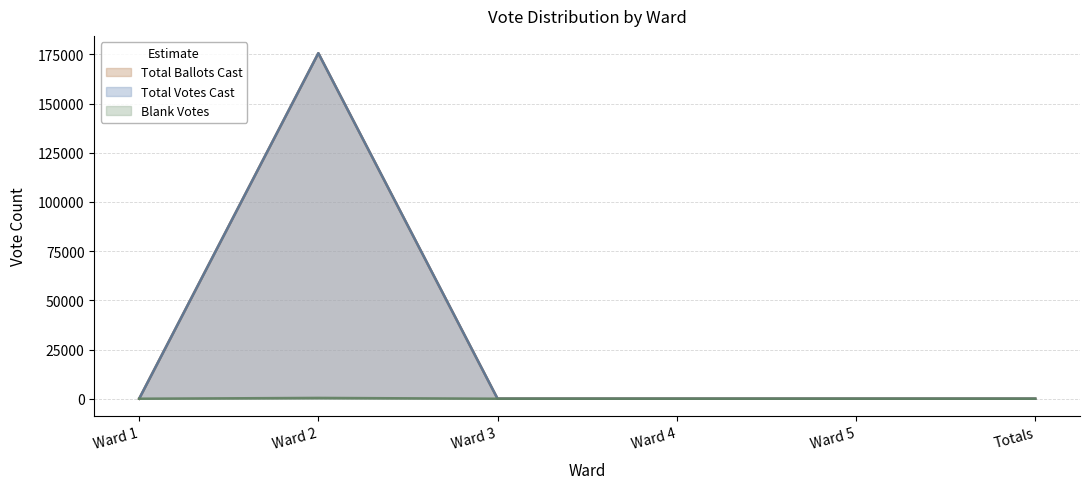

What is the label of the 2nd point from the right?

Ward 5